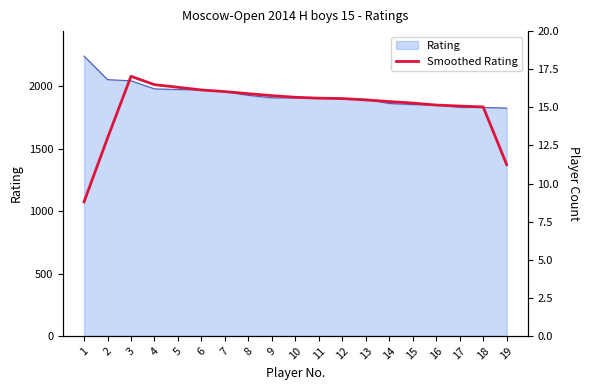

How many interior local peaks (higher than both neighbors) does the data have?

1